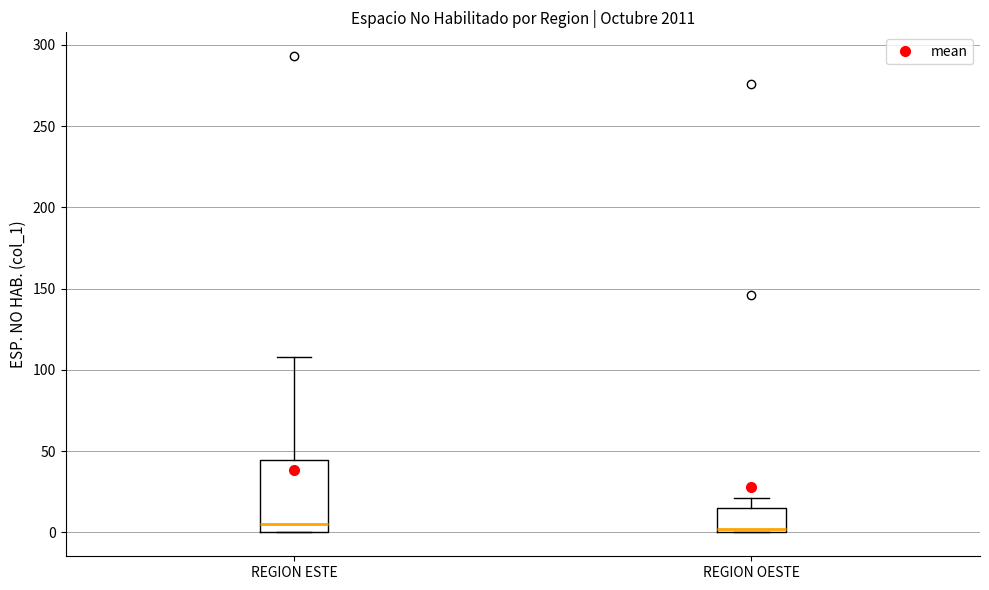

Comparing the boxes themselves (not the whiskers), which one is the tallest?

REGION ESTE